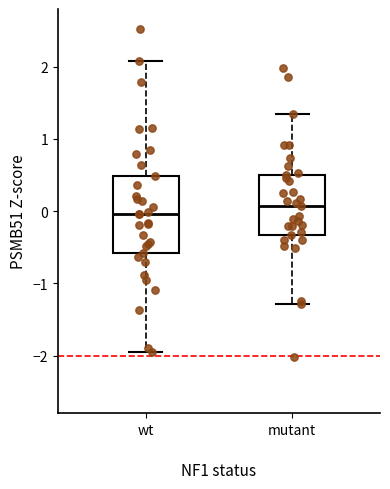

Reading left to right, transcribe this box plot: for each box, give where its median line is, the range the box spans, and where its two whiskers end, as read against the y-axis. The values are not printed on the chart, so give them approximately, as read against the axis.

wt: median 0.0, box -0.6 to 0.5, whiskers -1.9 to 2.1
mutant: median 0.1, box -0.3 to 0.5, whiskers -1.3 to 1.4